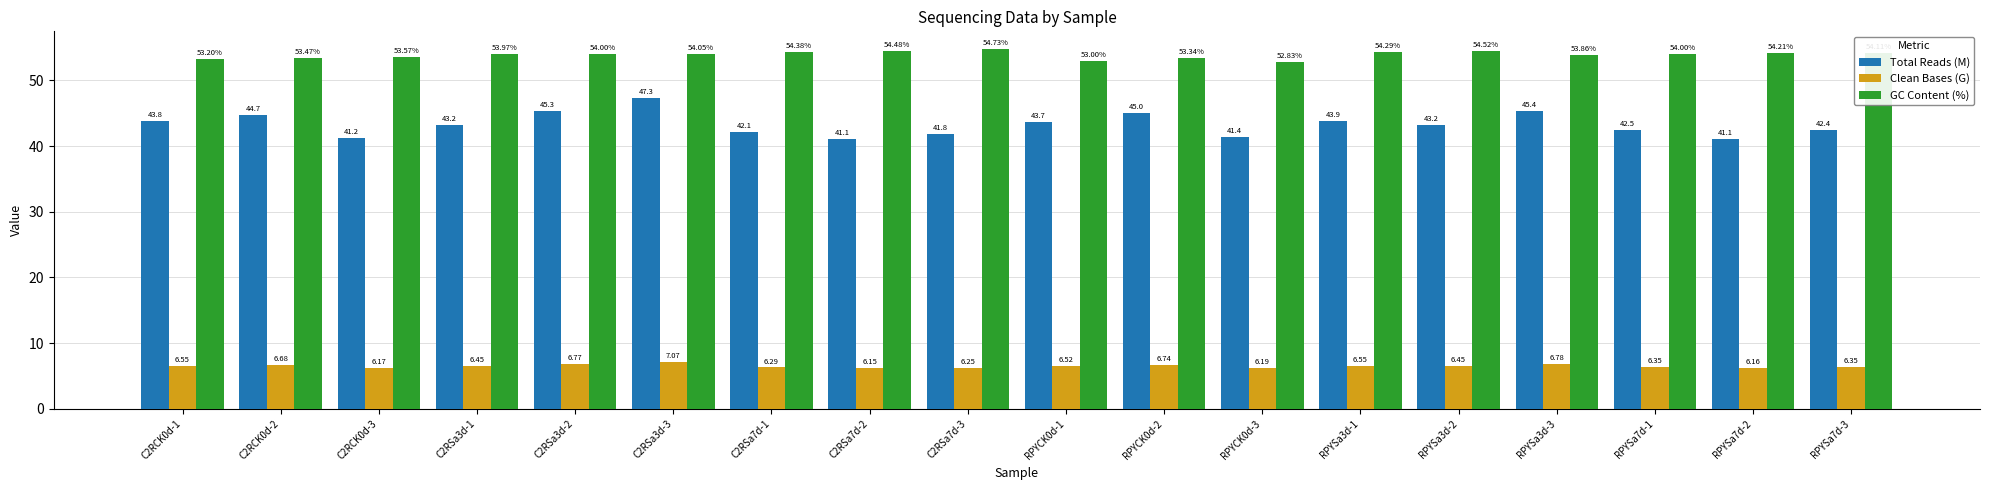

Which series has the largest range (max minus min)?

Total Reads (M)